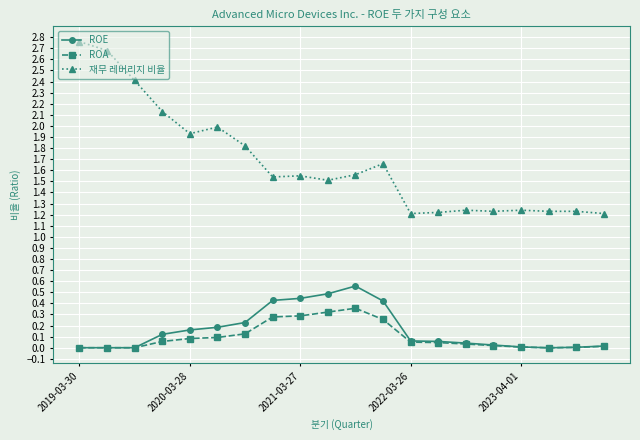

True or false: 재무 레버리지 비율 and ROE intersect in this chart.

False